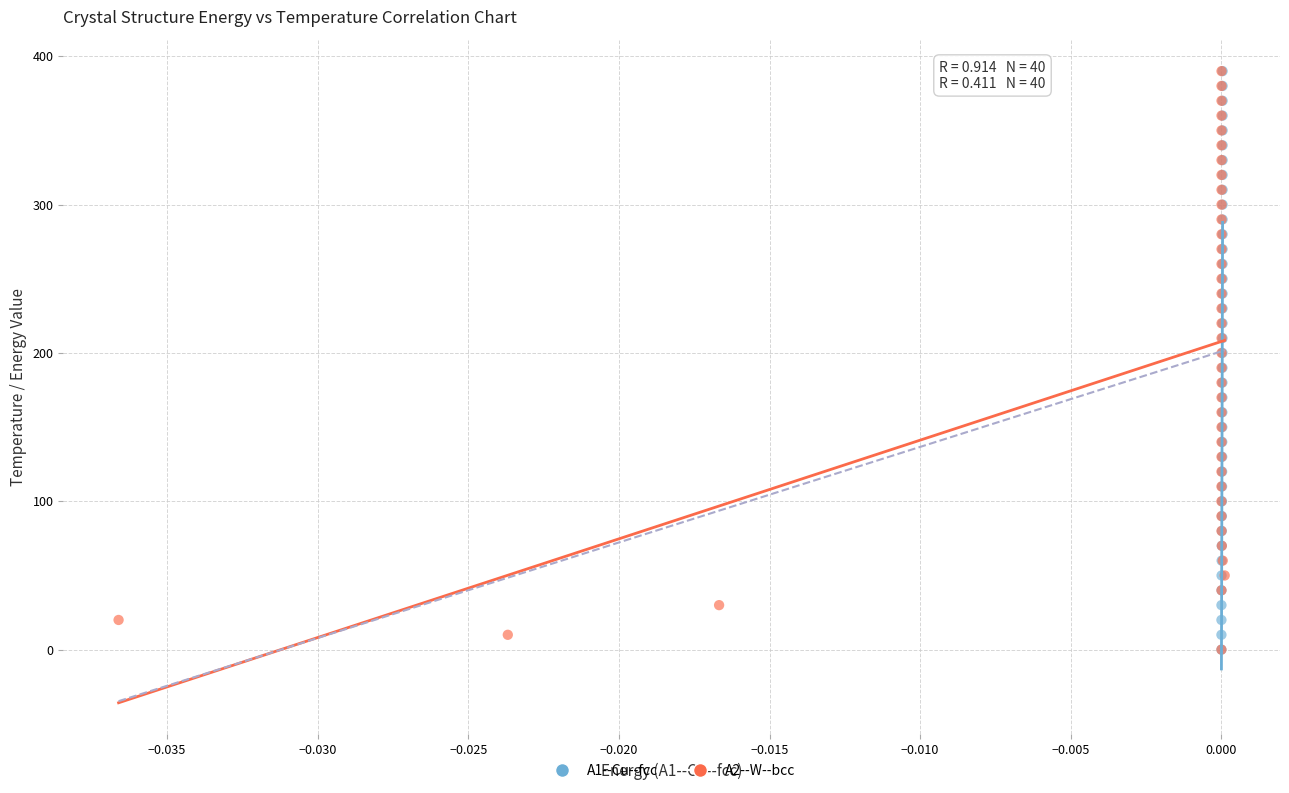

What are all the series names shown in the legend?

A1--Cu--fcc, A2--W--bcc